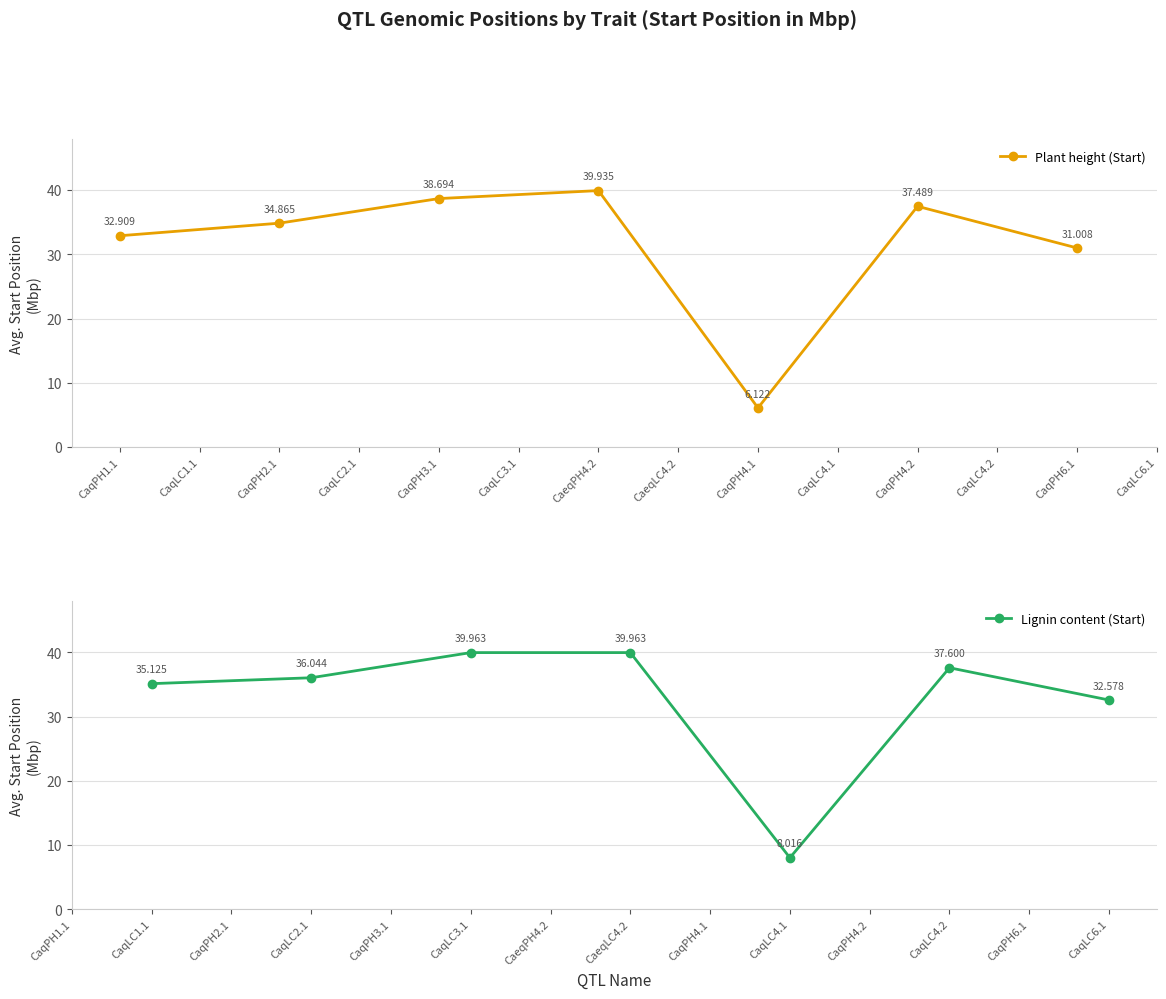

What is the difference between the second highest and second lowest values in the Plant height (Start) series?

7.7